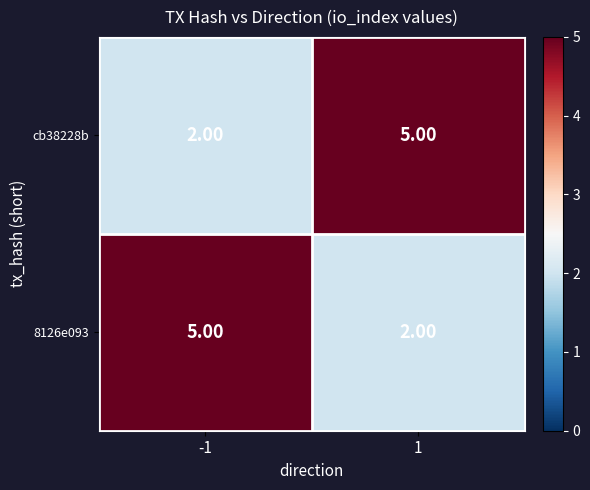

What is the total value across all series at 1?

7